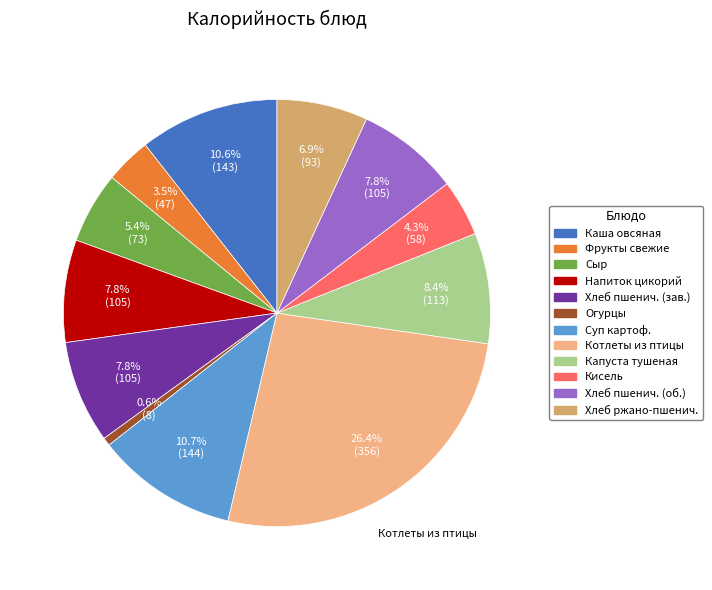

Is there a majority slice in this chart?

No